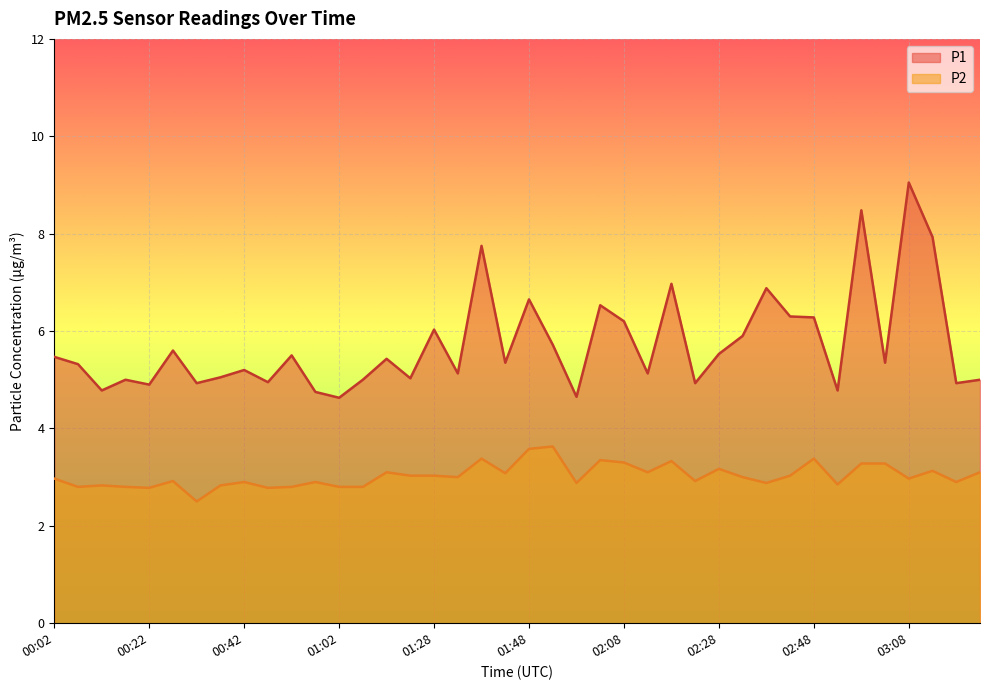

Which category has the highest value in the P2 series?

01:53